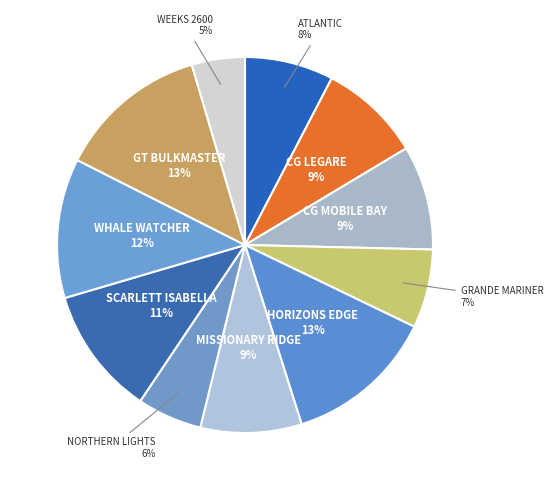

How many slices are in this pie chart?

11